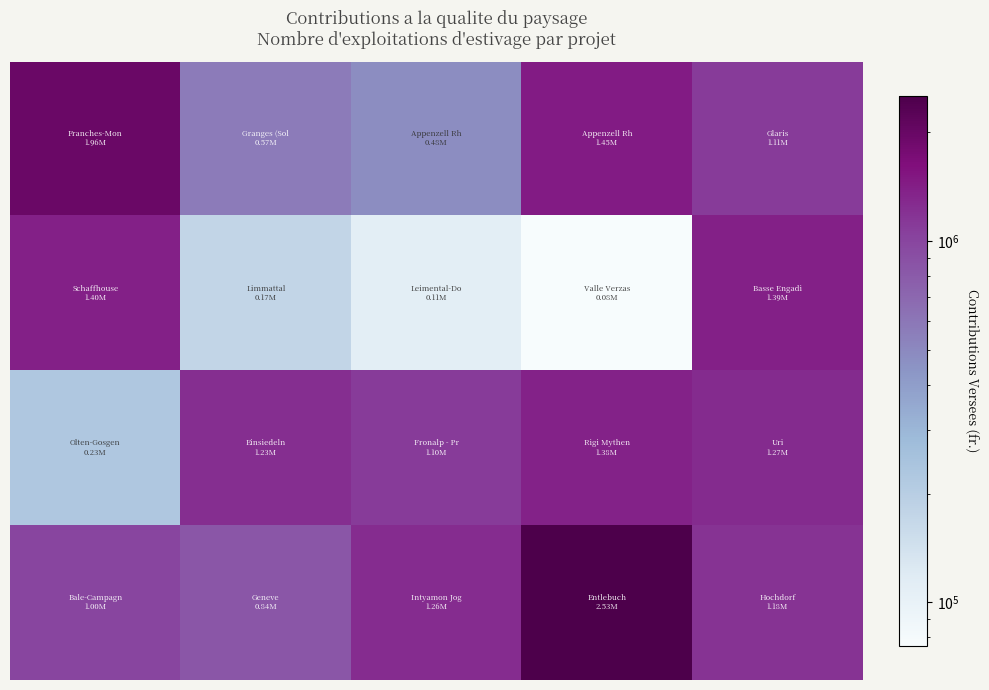

At which category is the sum across all series the highest?

3